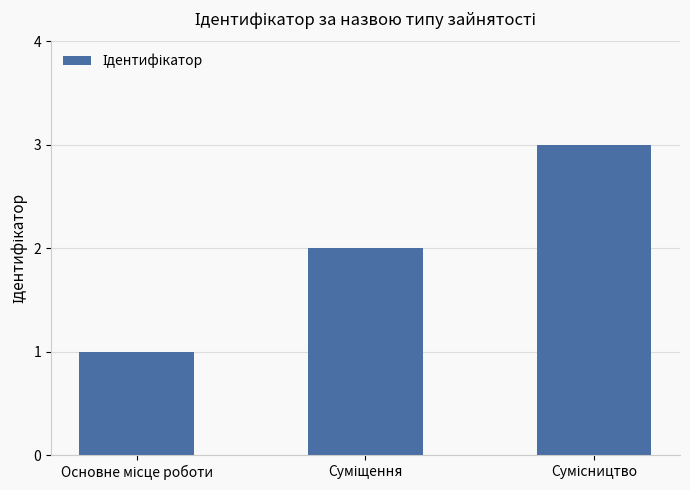

How many data points are less than 2?

1